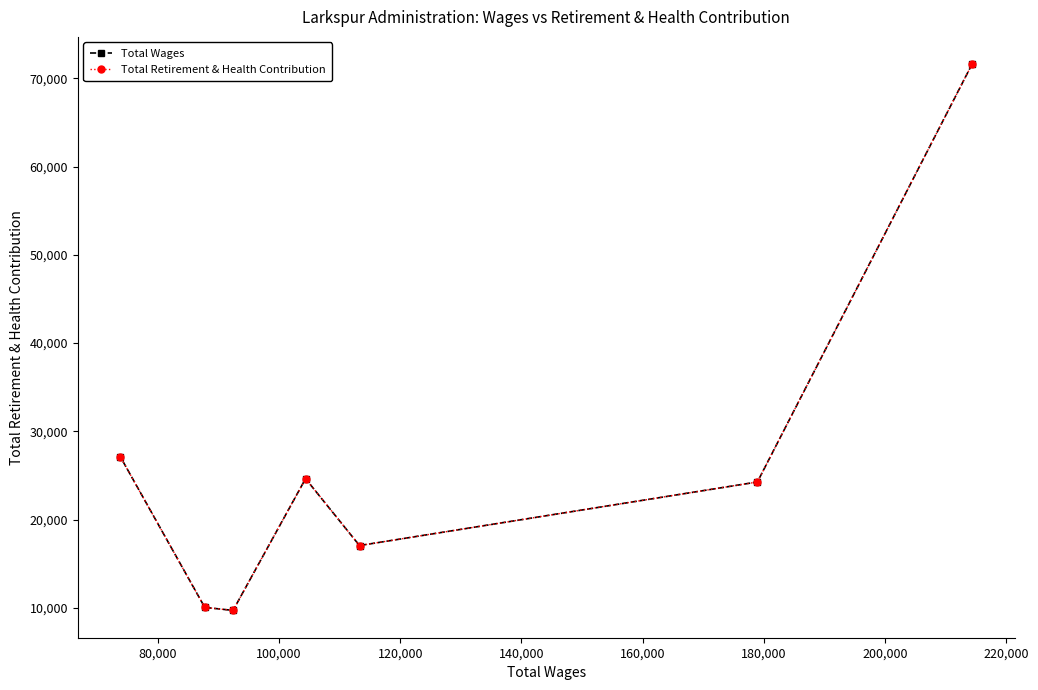

Does the chart have visible grid lines?

No